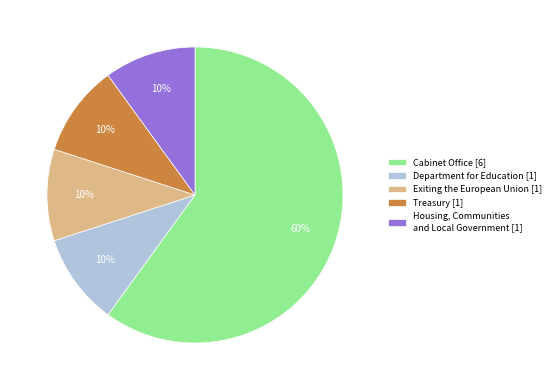

Combined, do Housing, Communities and Local Government [1] and Department for Education [1] account for over 50%?

No